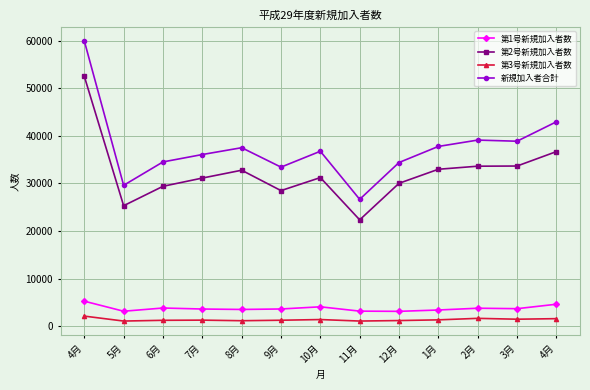

How many distinct data groups are displayed?

4